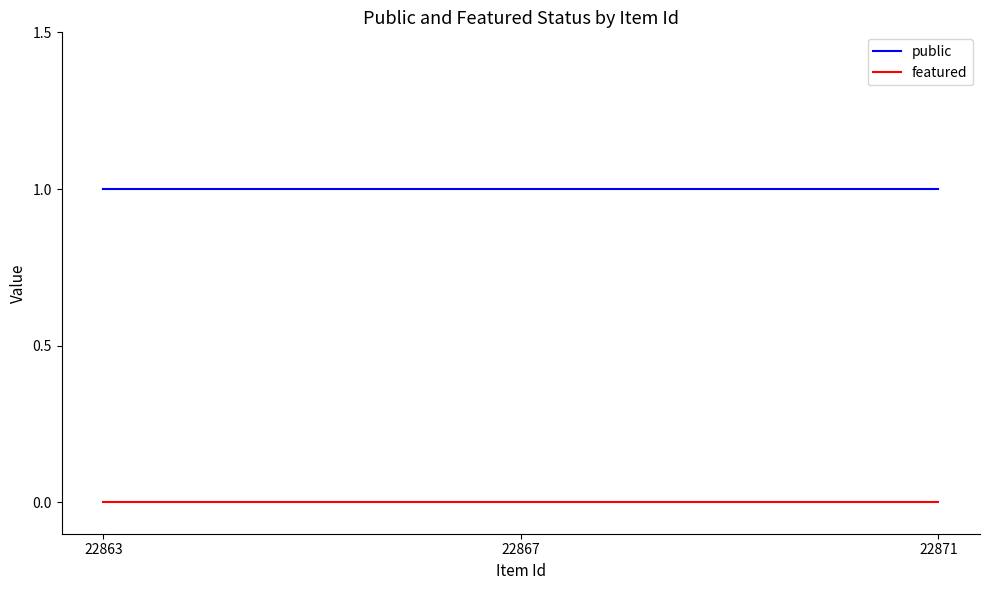

Rank the series by their average value, from lowest to highest.

featured, public